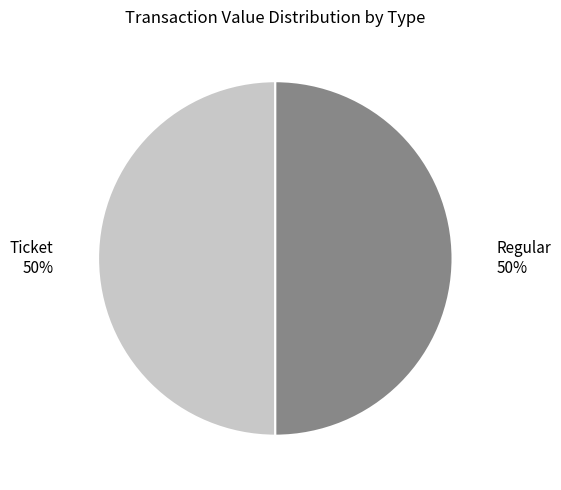

To the nearest percent, what is the average slice percentage?

50%